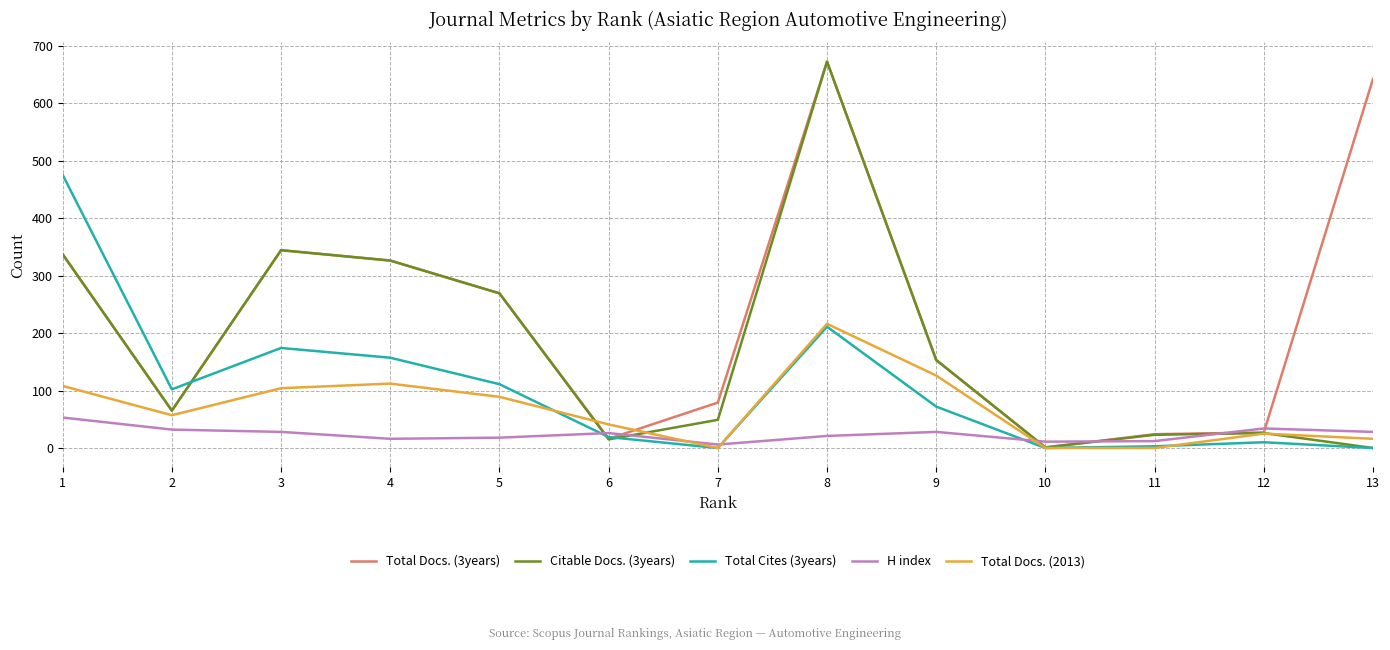

How many times do Total Cites (3years) and H index cross each other?

3